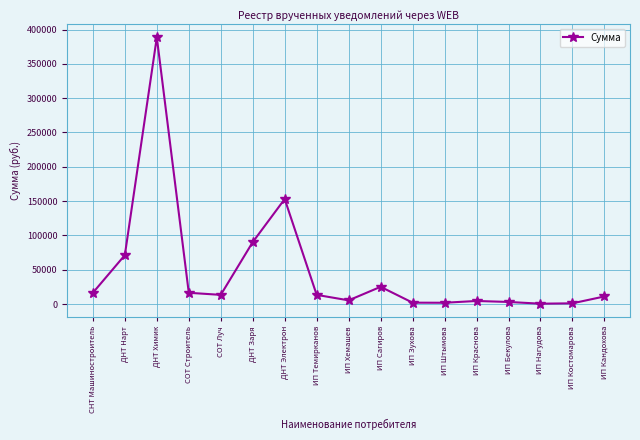

Between ИП Темирканов and ИП Хемашев, which is larger?

ИП Темирканов